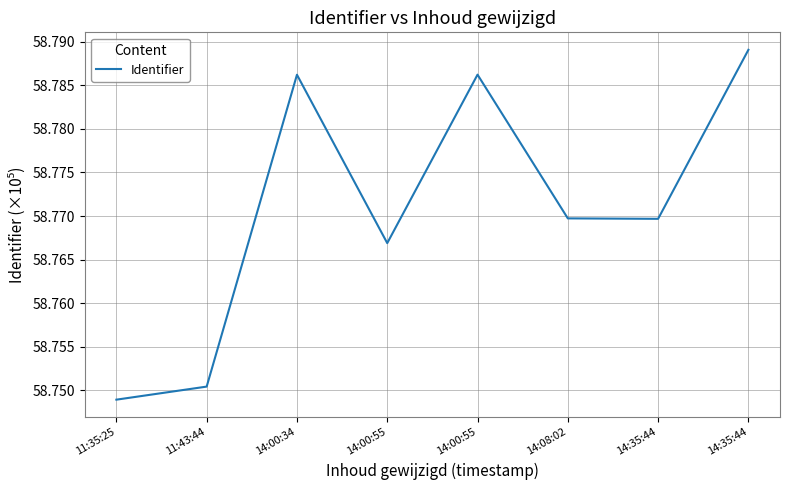

What is the ratio of the value at 14:00:34 to the value at 11:35:25?

1.0